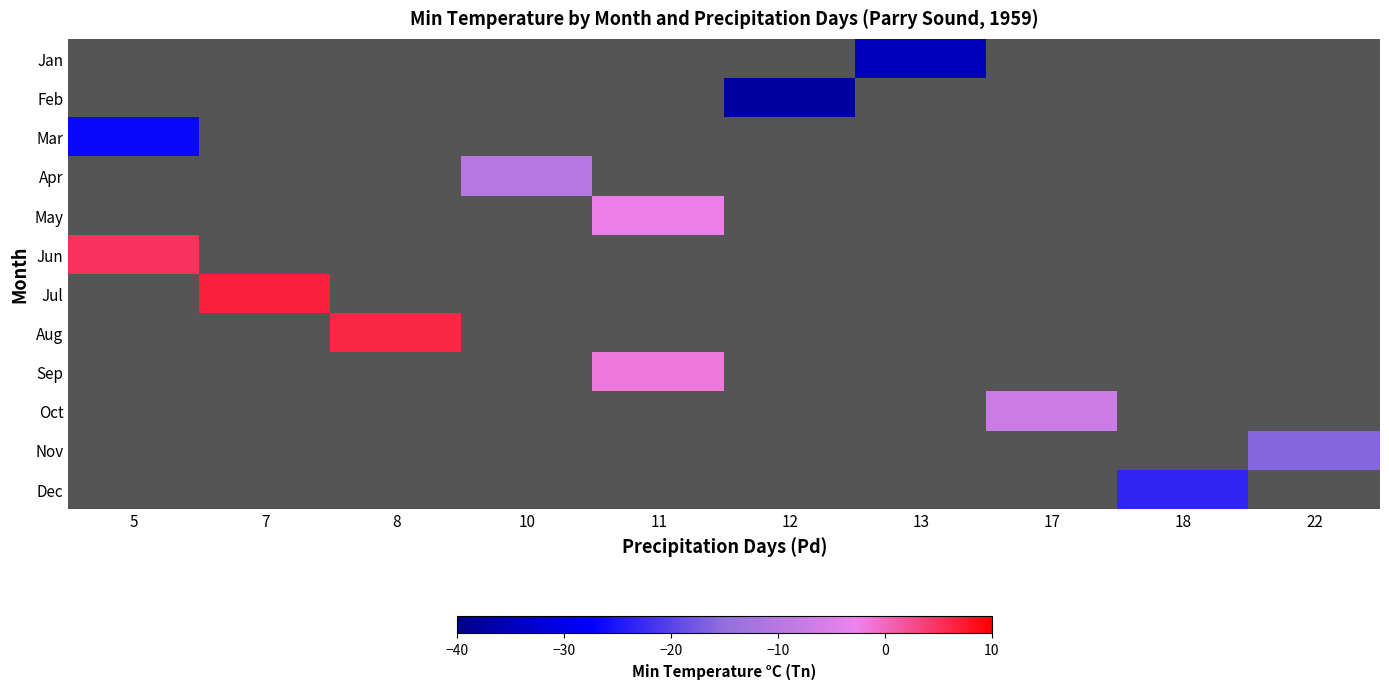

What is the greatest value displayed?

6.7